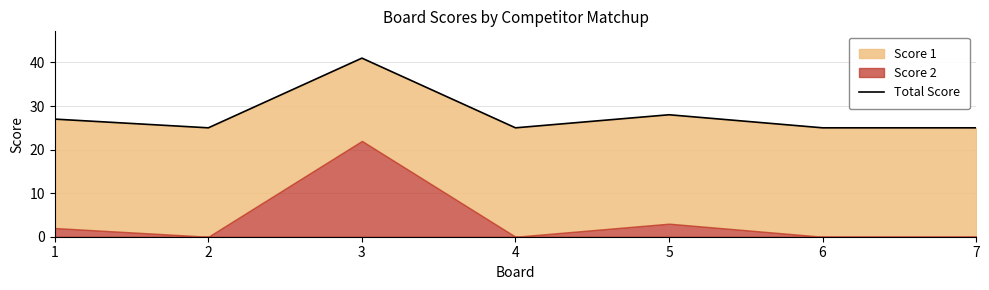

How many interior local peaks (higher than both neighbors) does the data have?

2